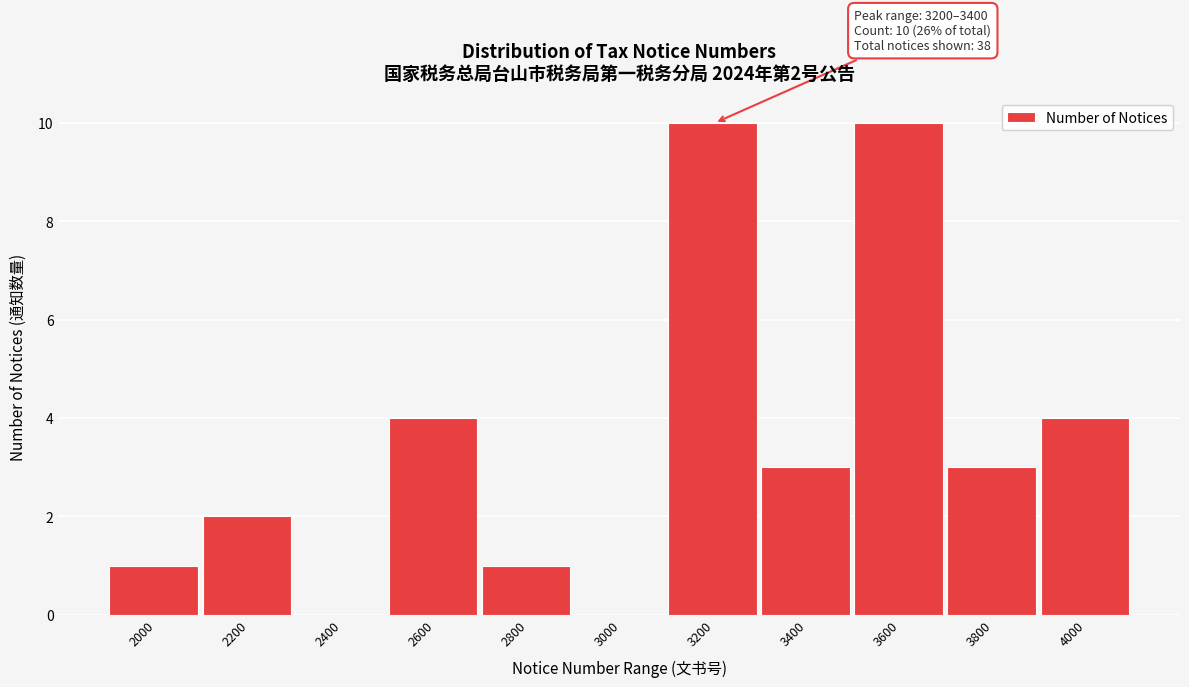

Reading left to right, transcribe all the data shown in this chart.

2000=1	2200=2	2400=0	2600=4	2800=1	3000=0	3200=10	3400=3	3600=10	3800=3	4000=4